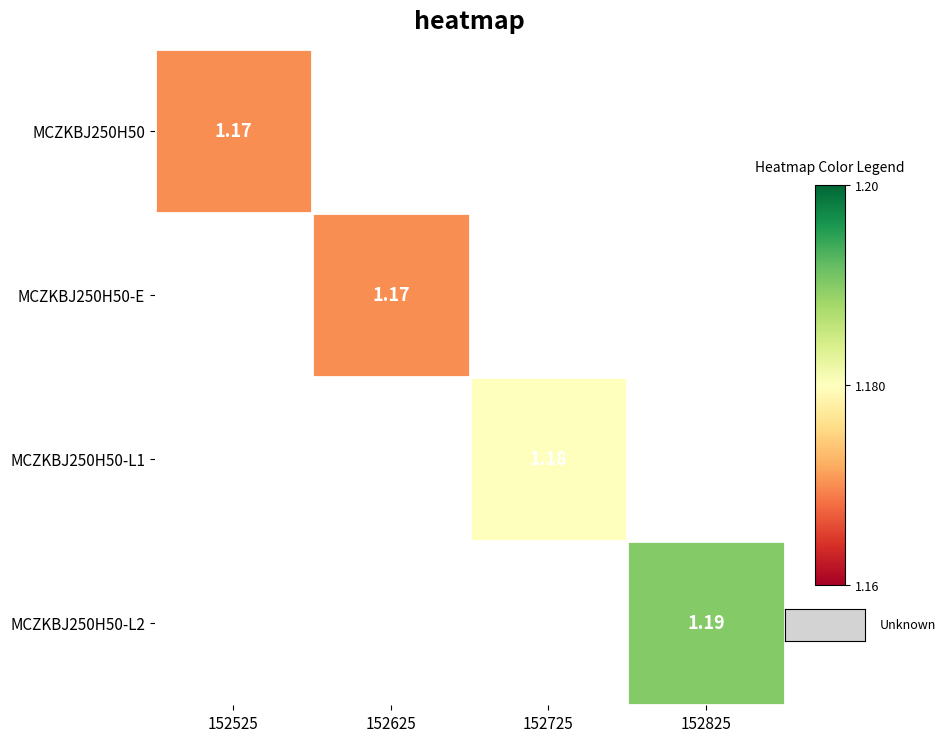

How many categories are shown in the chart?

4